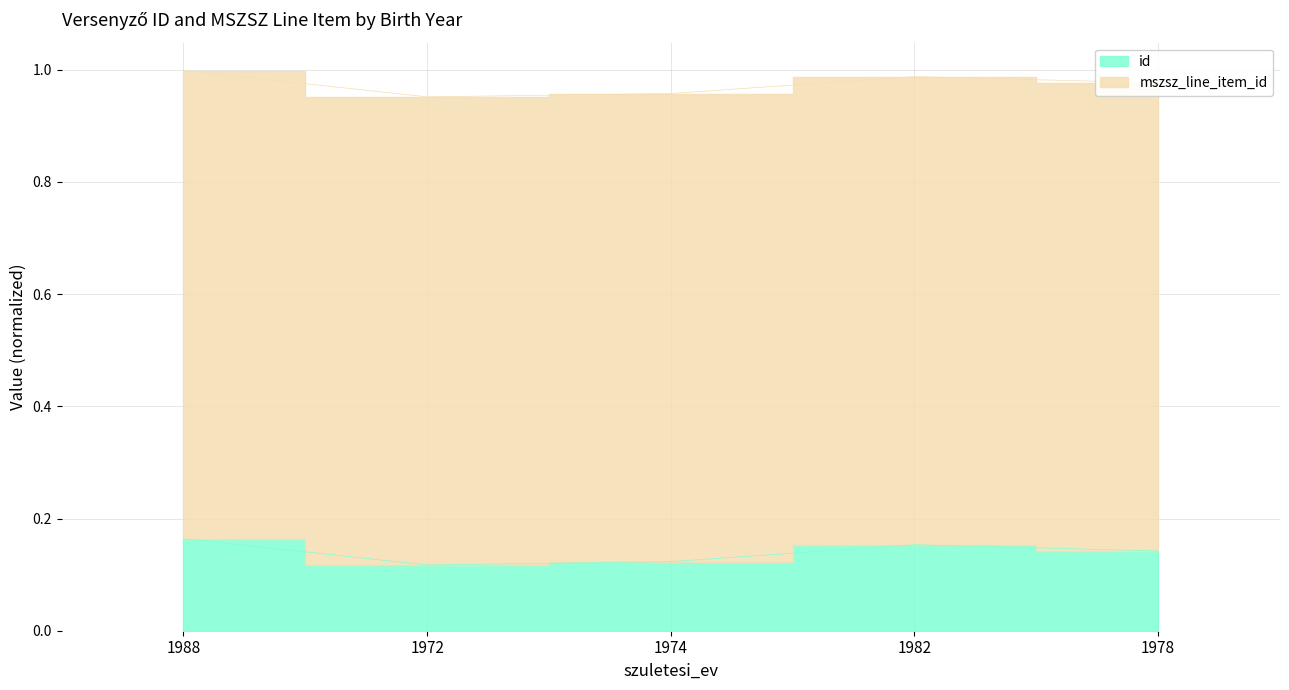

What is the approximate value at 1988?

0.2